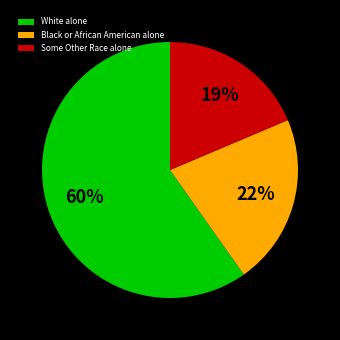

Approximately how many times larger is the value at White alone compared to Some Other Race alone?

3.2